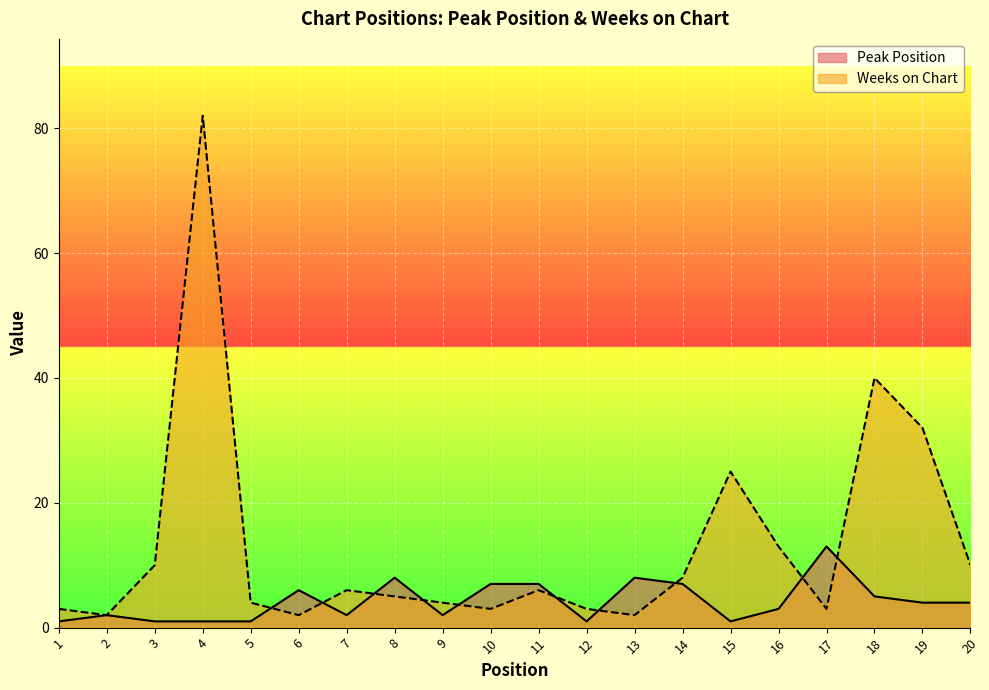

Which series ends up on top after the final intersection of Peak Position and Weeks on Chart?

Weeks on Chart